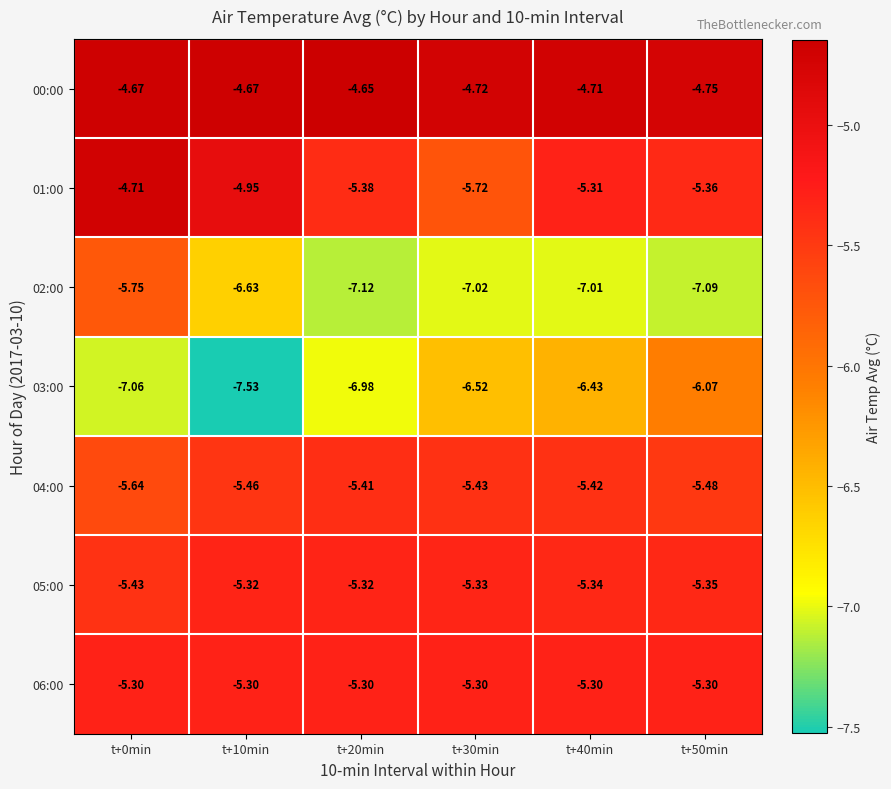

What is the minimum value shown in the chart?

-7.5